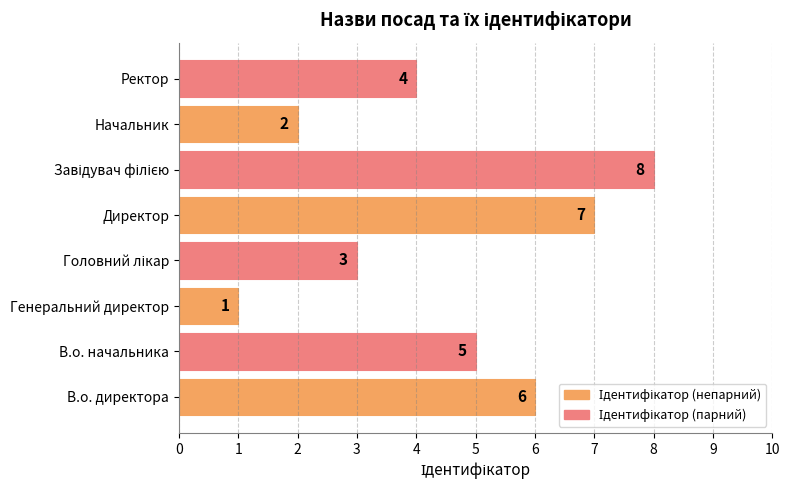

The chart shows a value of 4 at Директор. True or false?

False